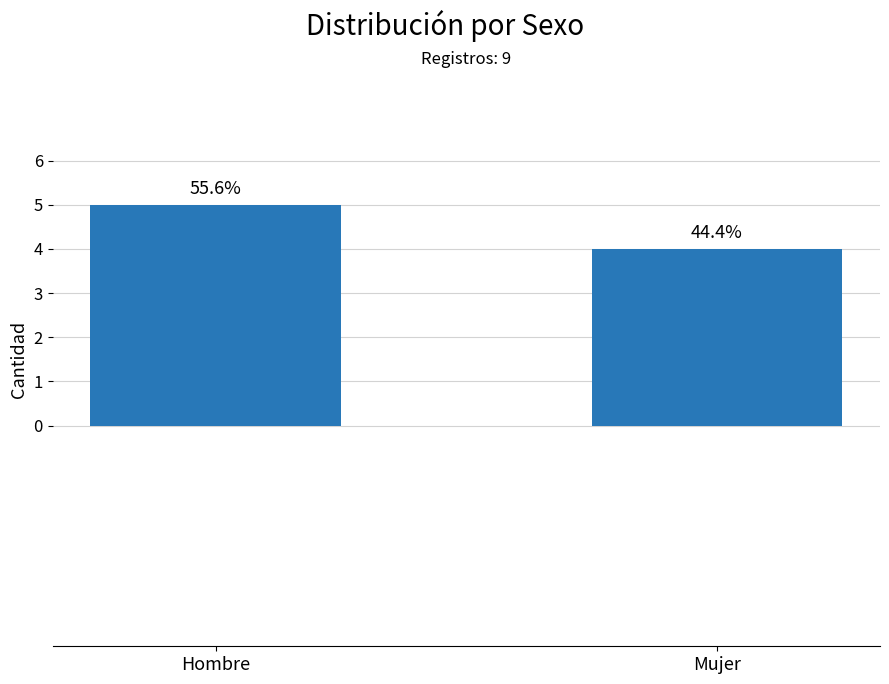

What is the value of the 2nd bar from the left?

4